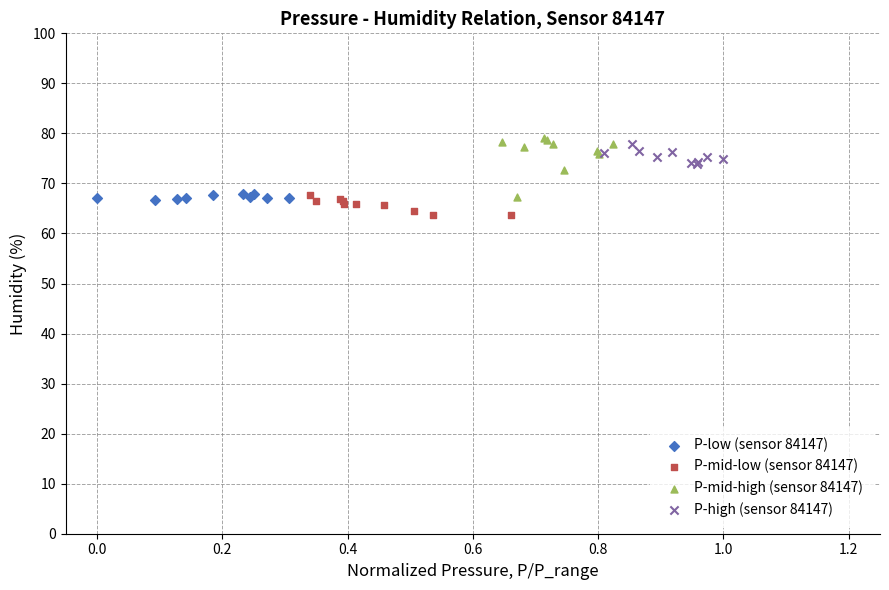

Which series has the largest Y range (max minus min)?

P-mid-high (sensor 84147)